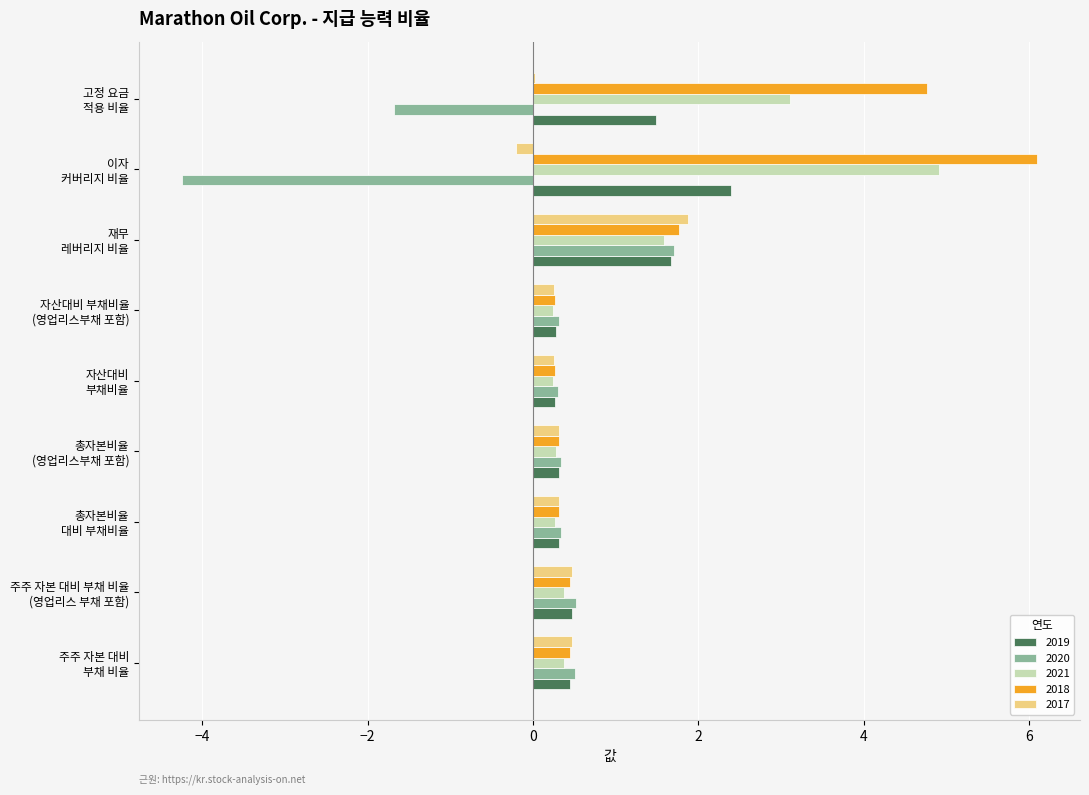

What is the maximum value shown in the chart?

6.1